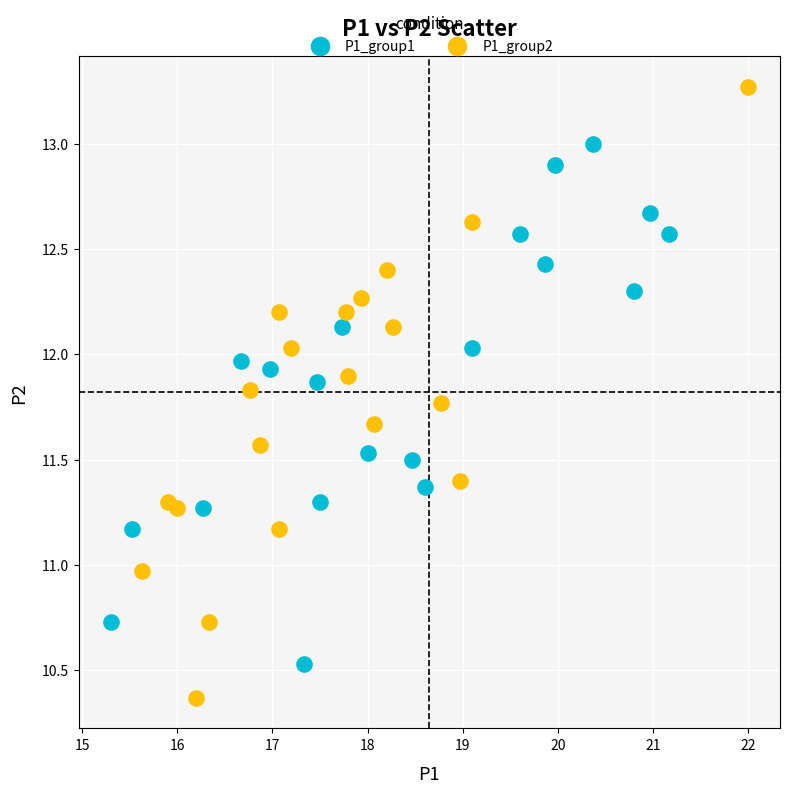

Which series reaches the minimum Y coordinate?

P1_group2